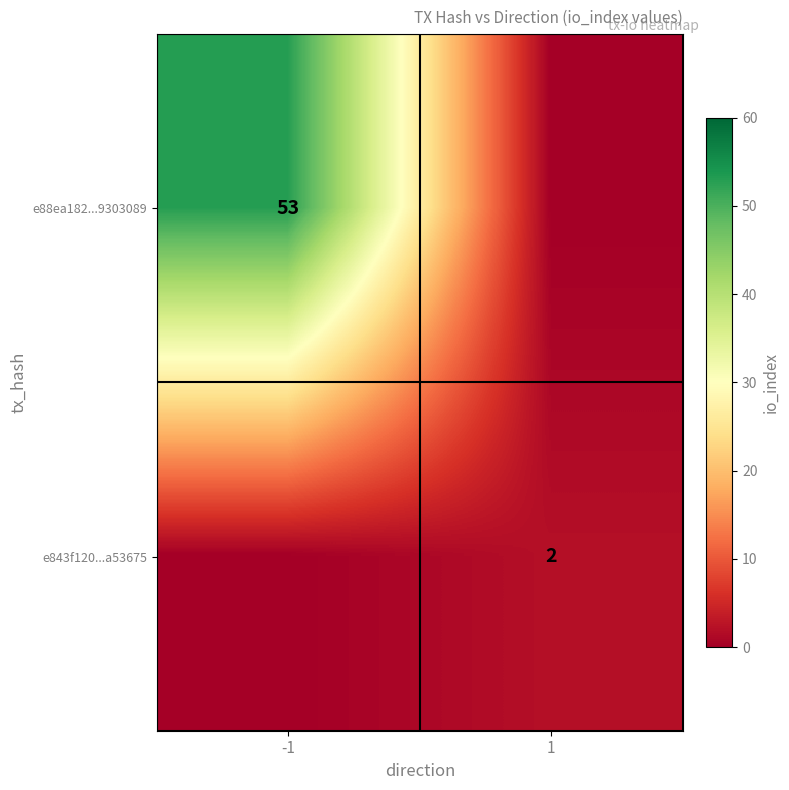

True or false: e88ea182...9303089 has a value of 53 at -1.

True